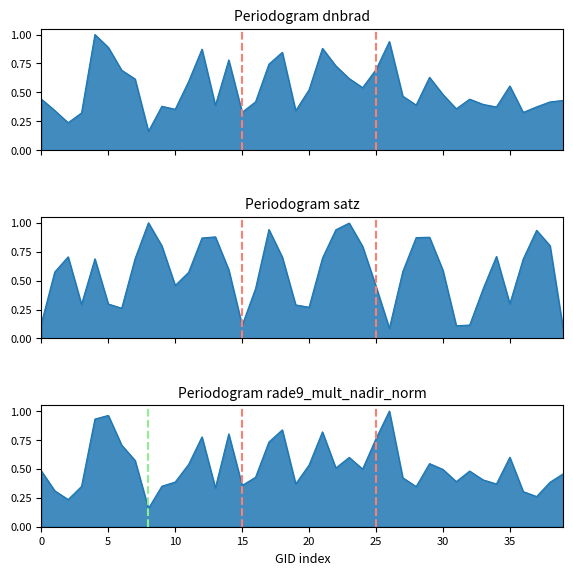

What is the value of the satz point at the 13th from the left?

0.9